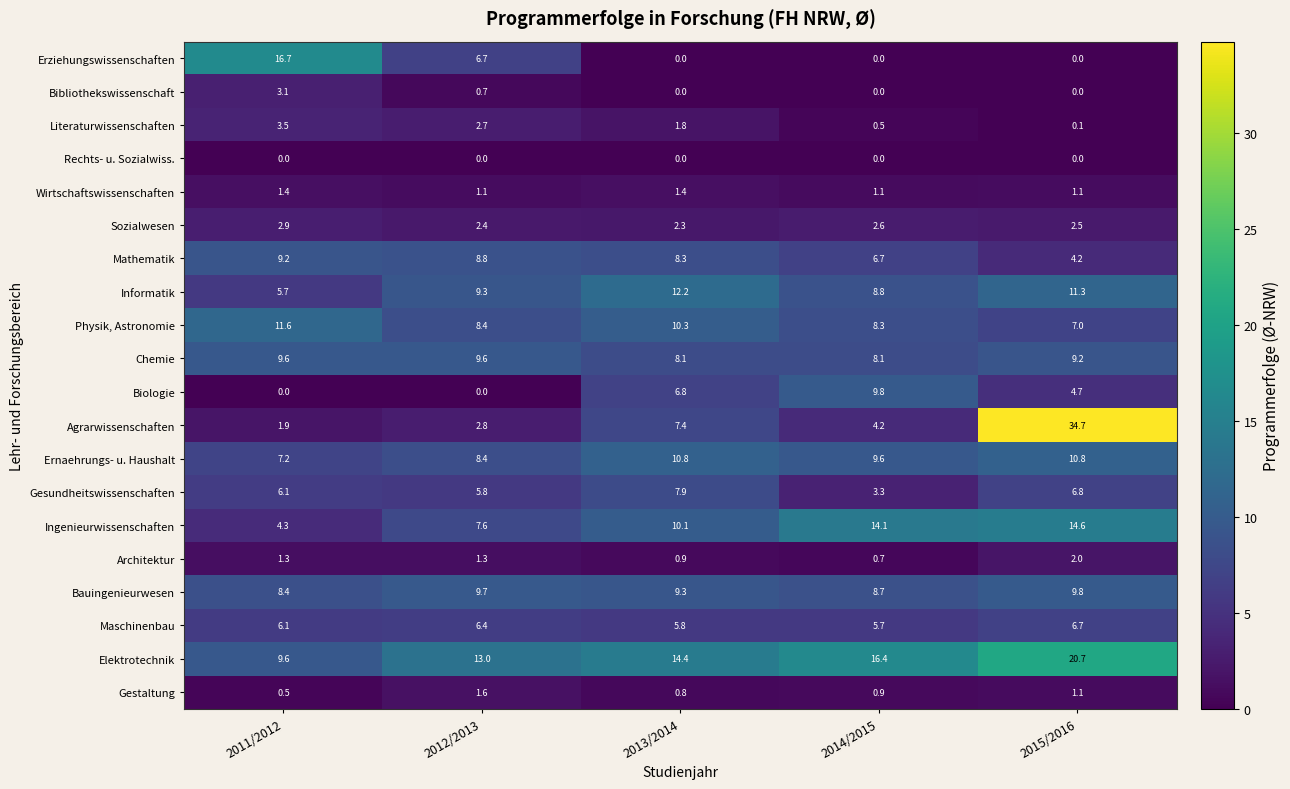

Which series changed the most between 2014/2015 and 2015/2016?

Agrarwissenschaften